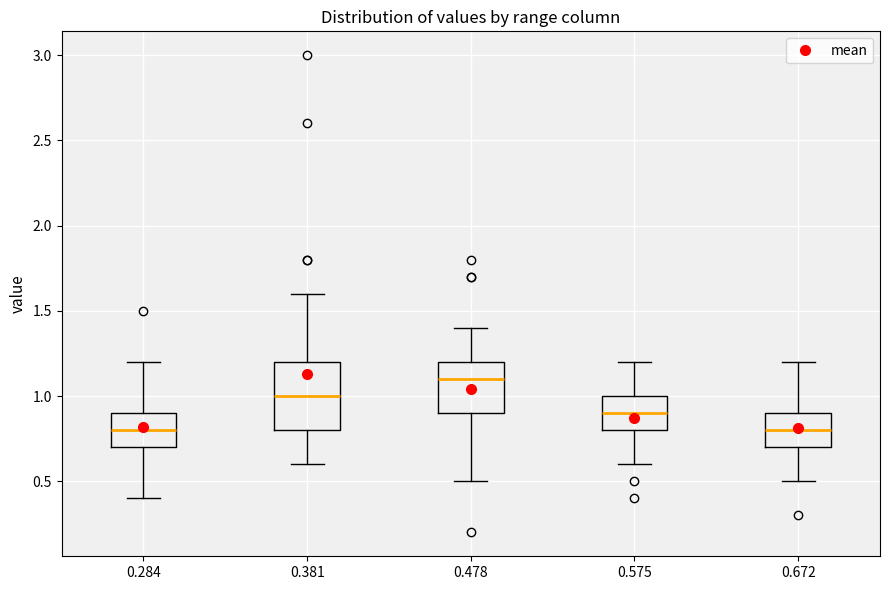

Where does the median line of the box at x = 0.381 sit on the y-axis? The values are not printed on the chart, so give them approximately, as read against the axis.

1.0